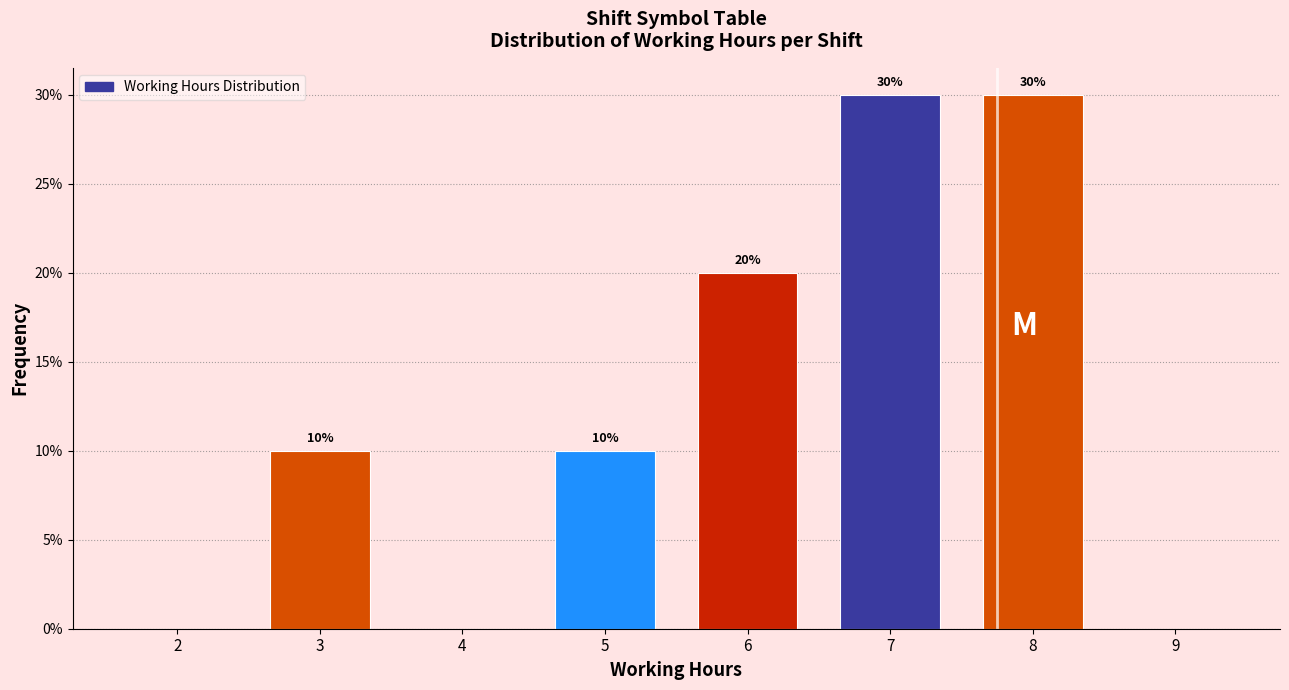

Reading left to right, list all the values displayed in this chart.

2=0	3=10	4=0	5=10	6=20	7=30	8=30	9=0